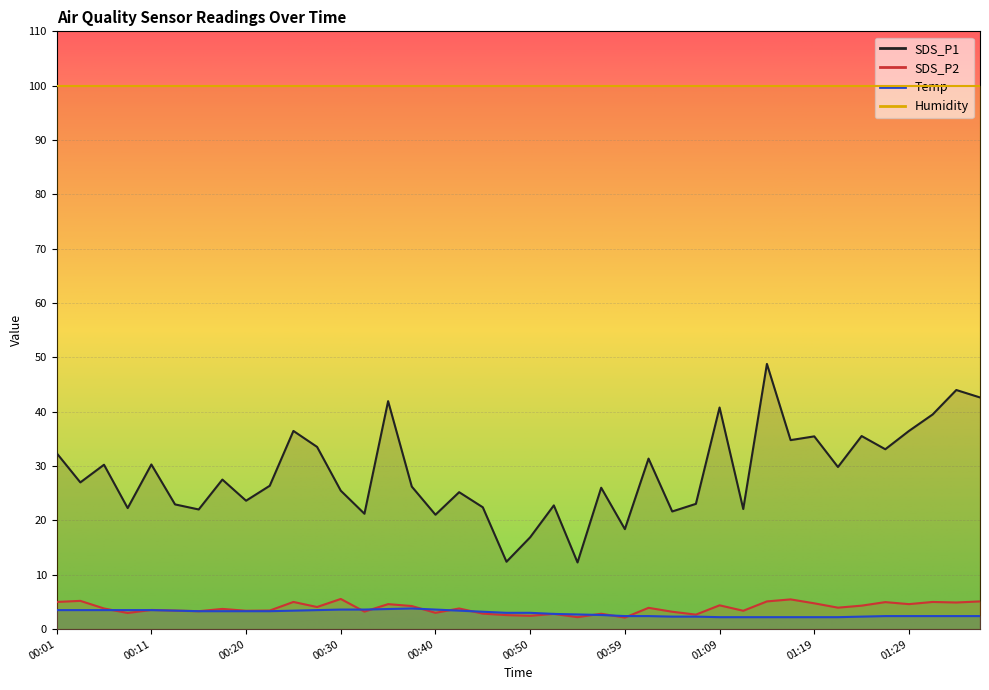

The value of SDS_P1 at 00:33 is 7.9. True or false?

False